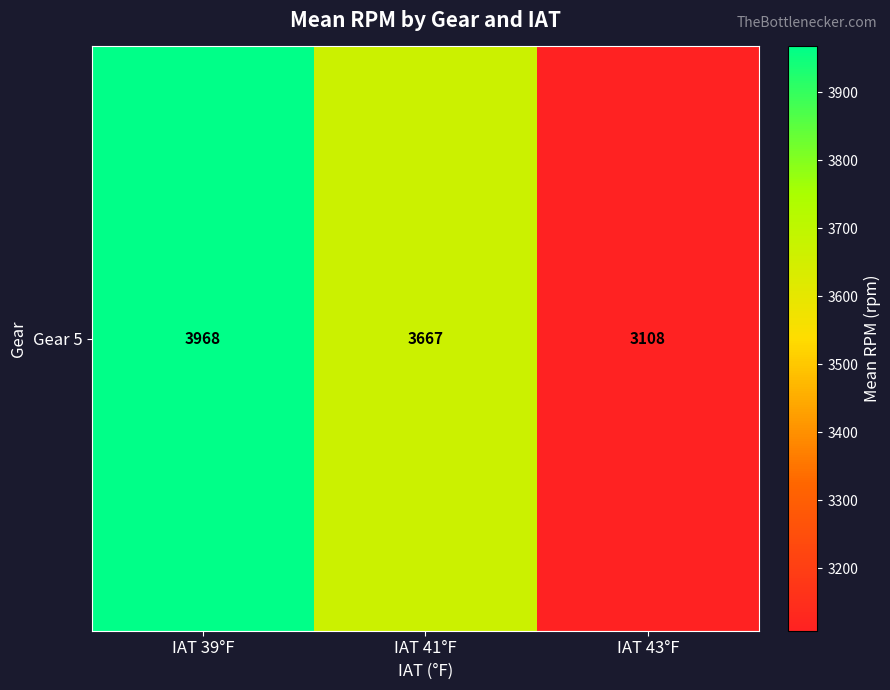

Where is the data nearest to the value 3537?

IAT 41°F